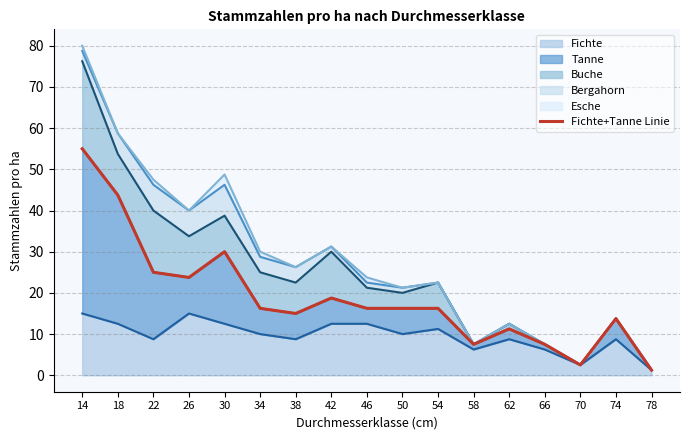

True or false: the data has more than 0 interior local peaks.

True